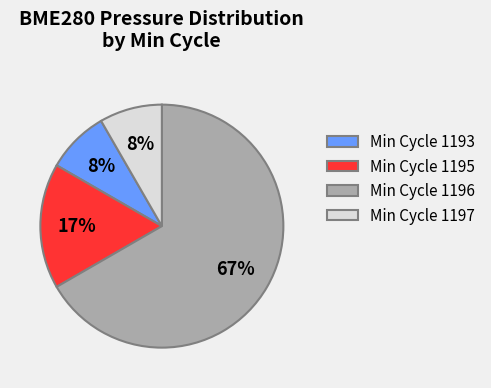

To the nearest percent, what percentage of the pie is Min Cycle 1195?

17%